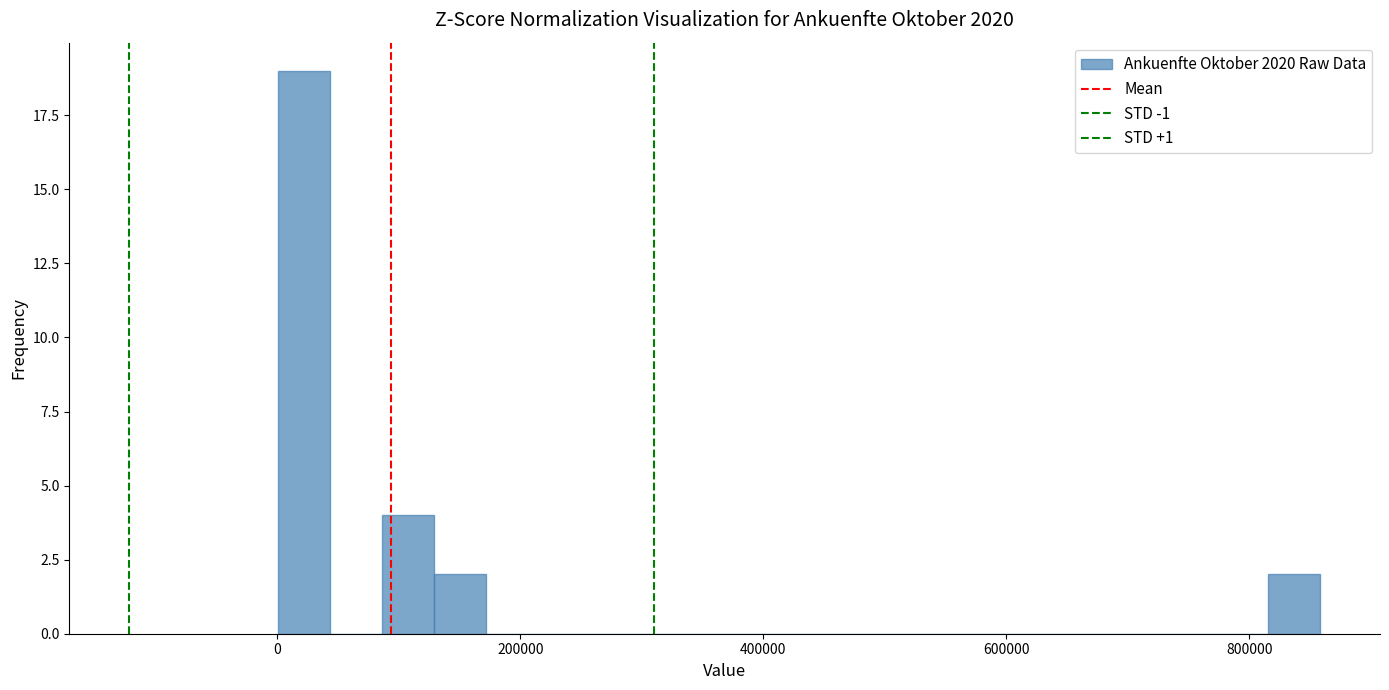

Around what value on the x-axis is the tallest bar? Give the approximate position of its centre, as read against the axis.

20000